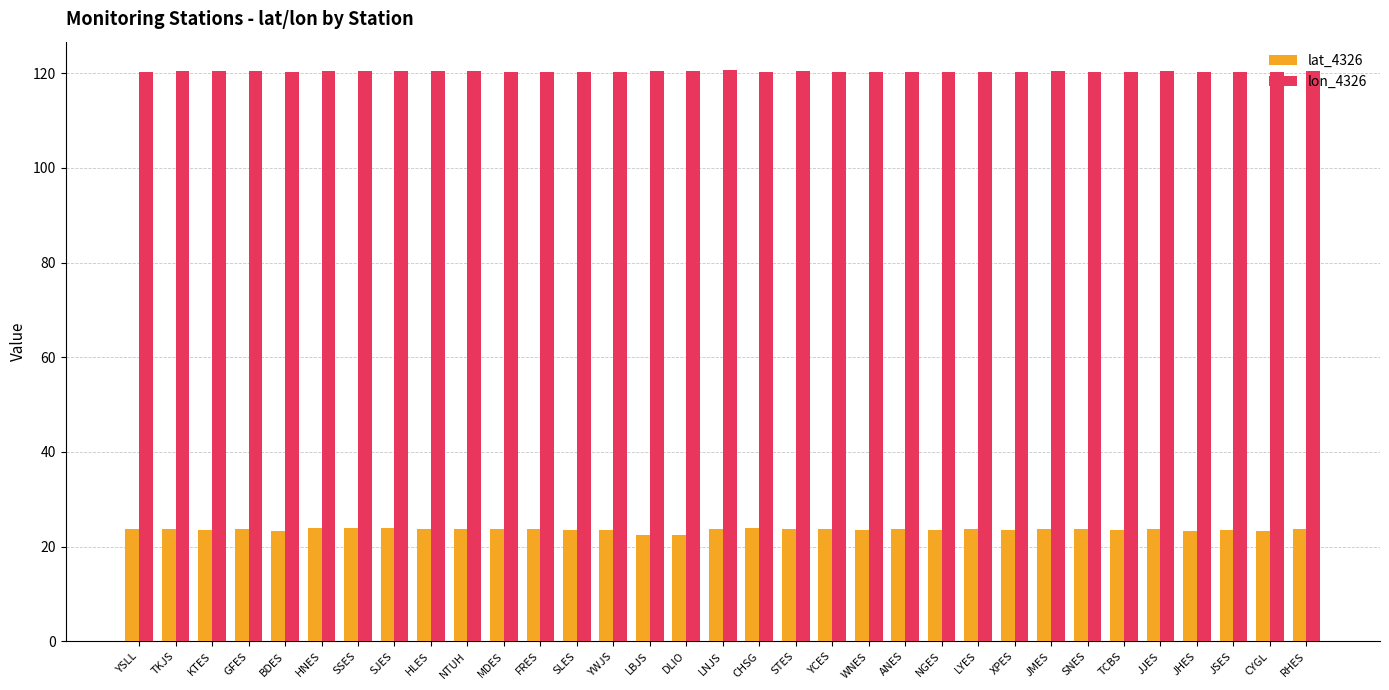

The lon_4326 series shows 120.4 at GFES. True or false?

True